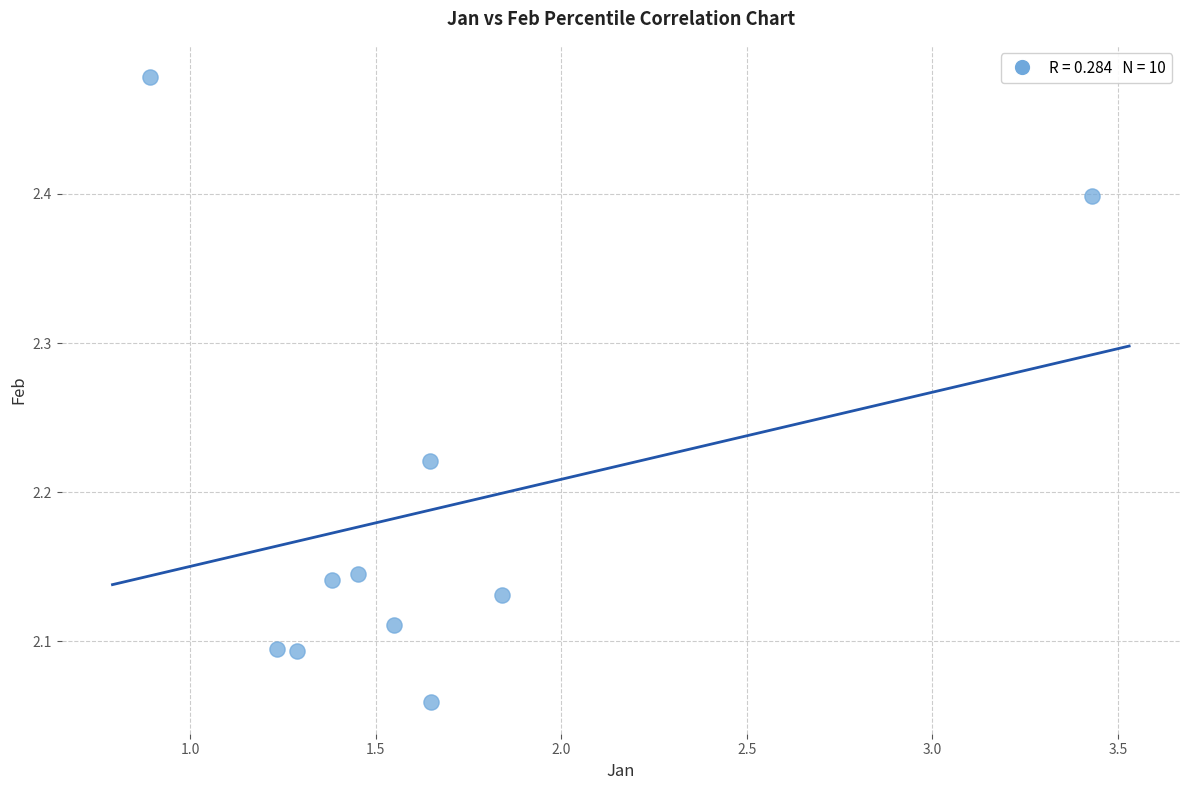

What is the range of Y values (max minus min)?

0.4